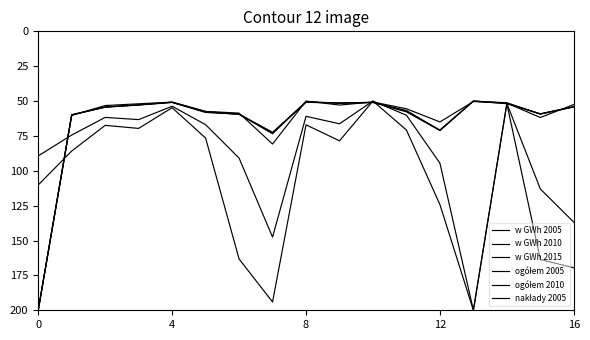

How many lines are shown in the chart?

6